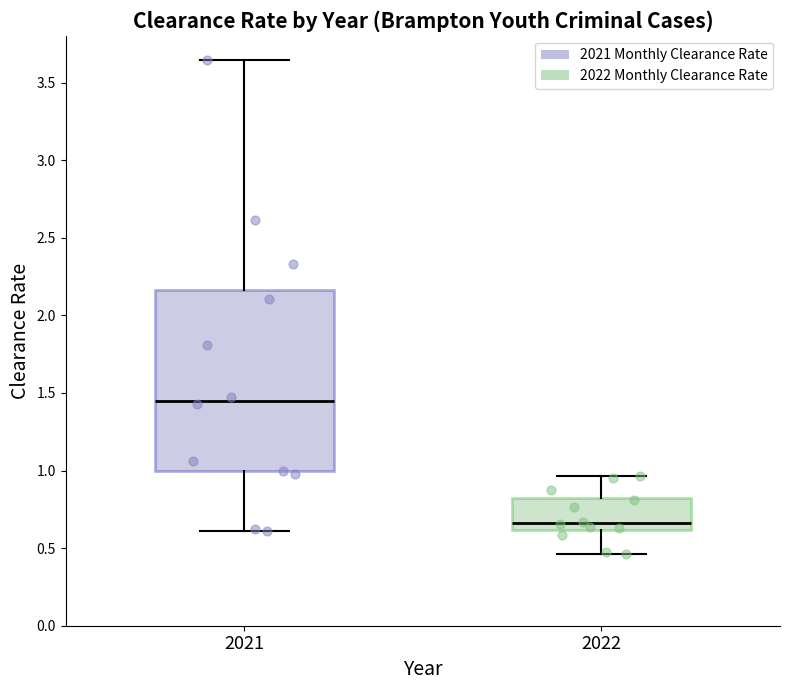

Where does the lower whisker of the box at x = 2022 end on the y-axis? The values are not printed on the chart, so give them approximately, as read against the axis.

0.45